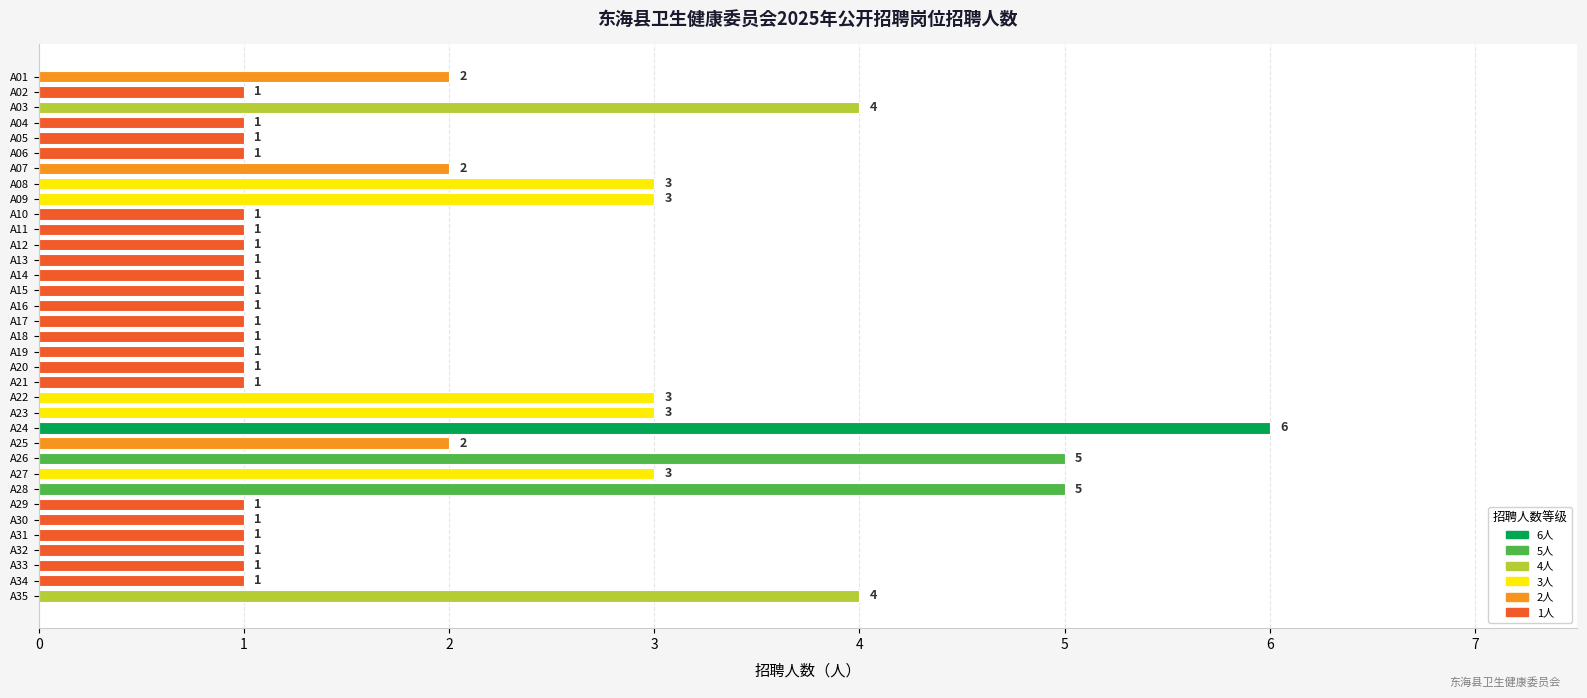

What is the maximum value shown in the chart?

6